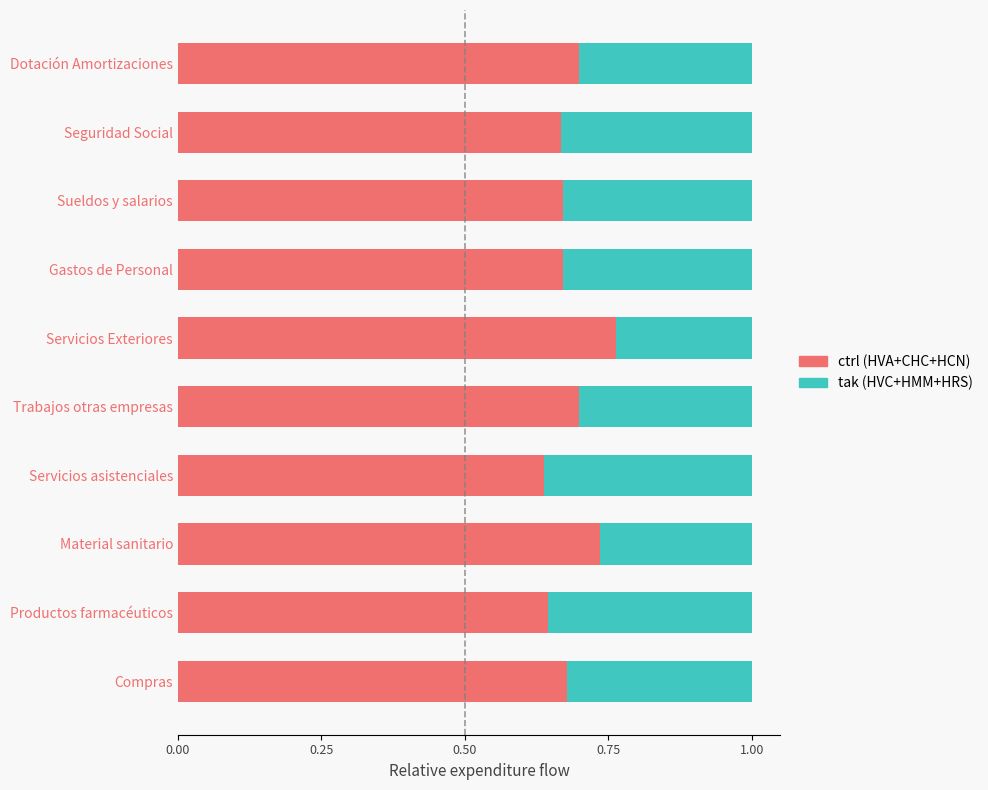

What is the total value across all series at Servicios Exteriores?

1.0